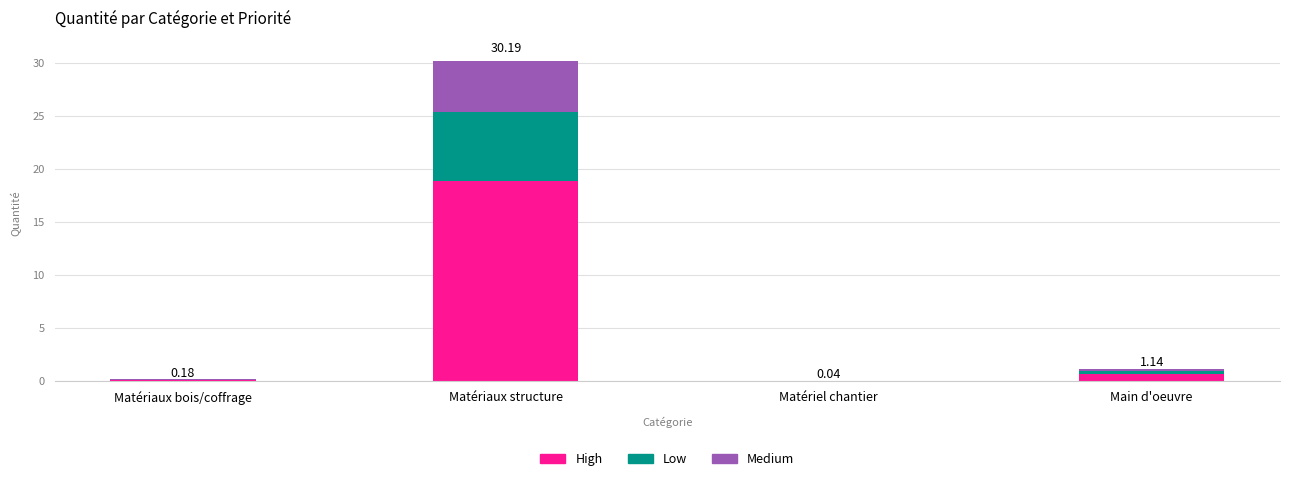

At which category is the sum across all series the highest?

Matériaux structure